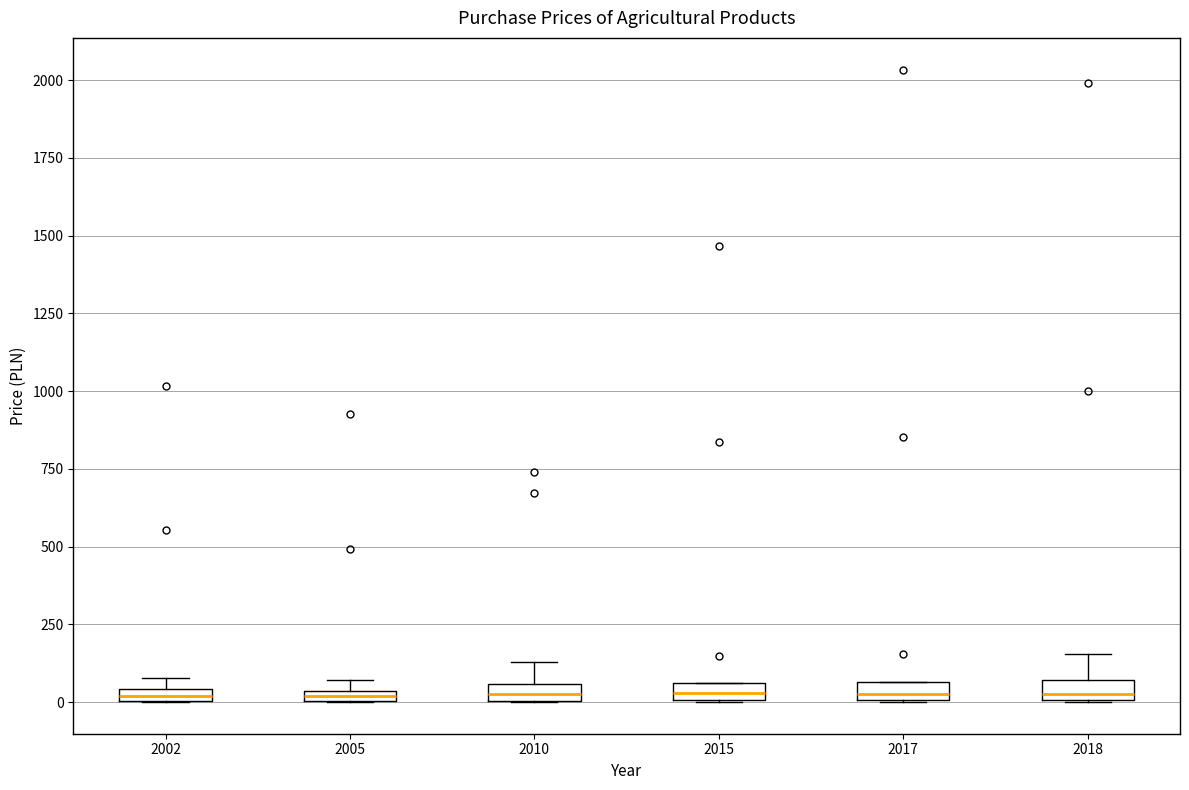

Where is the upper edge of the box at x = 2018 on the y-axis? The values are not printed on the chart, so give them approximately, as read against the axis.

50